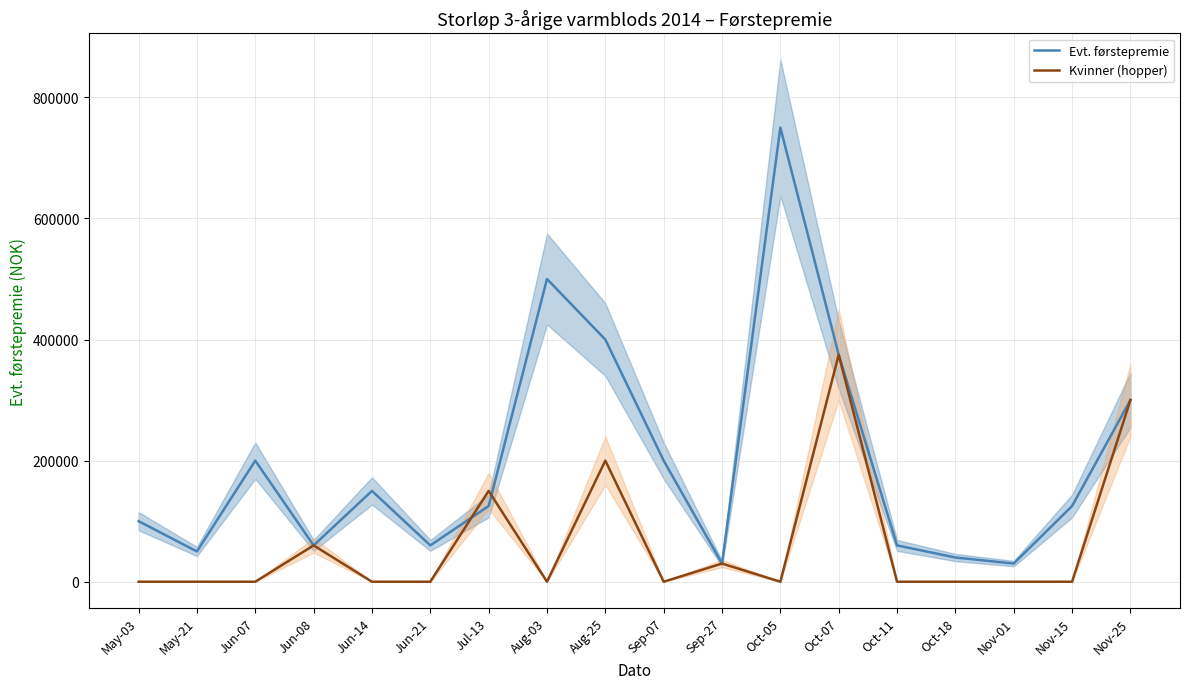

Which series has the largest total across all categories?

Evt. førstepremie